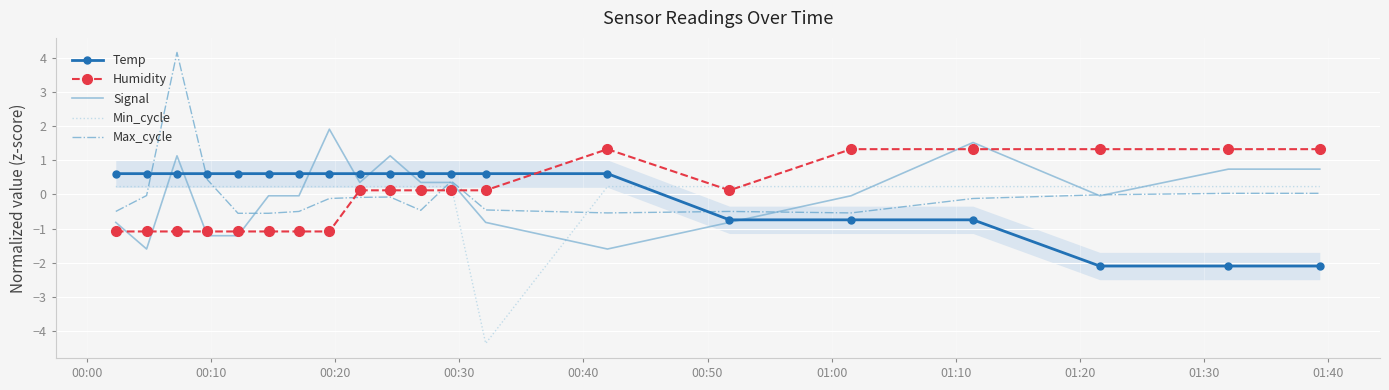

What is the lowest value of the Signal series?

-1.6